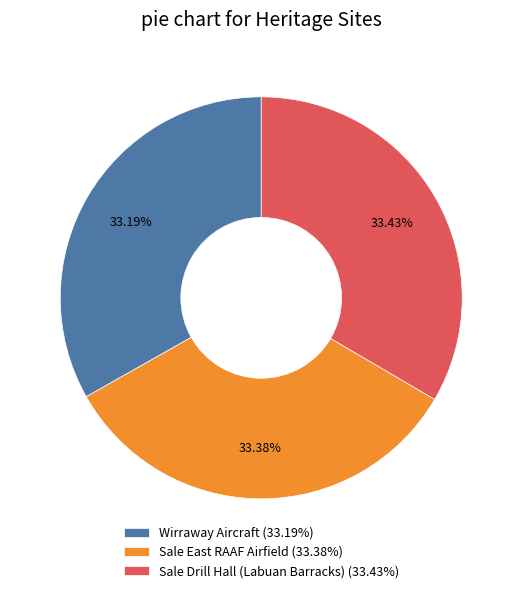

Is there any slice that represents more than half of the pie?

No